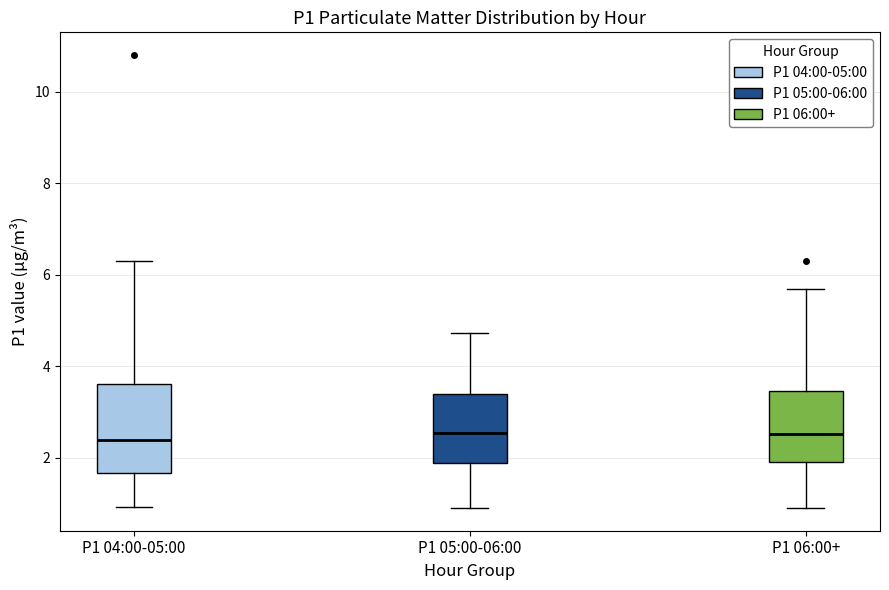

Where does the lower whisker of the box for P1 05:00-06:00 end on the y-axis? The values are not printed on the chart, so give them approximately, as read against the axis.

1.0